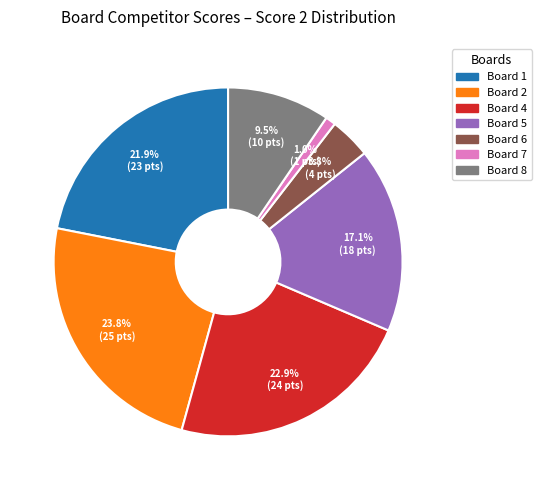

Approximately how many times larger is the value at Board 5 compared to Board 8?

1.8